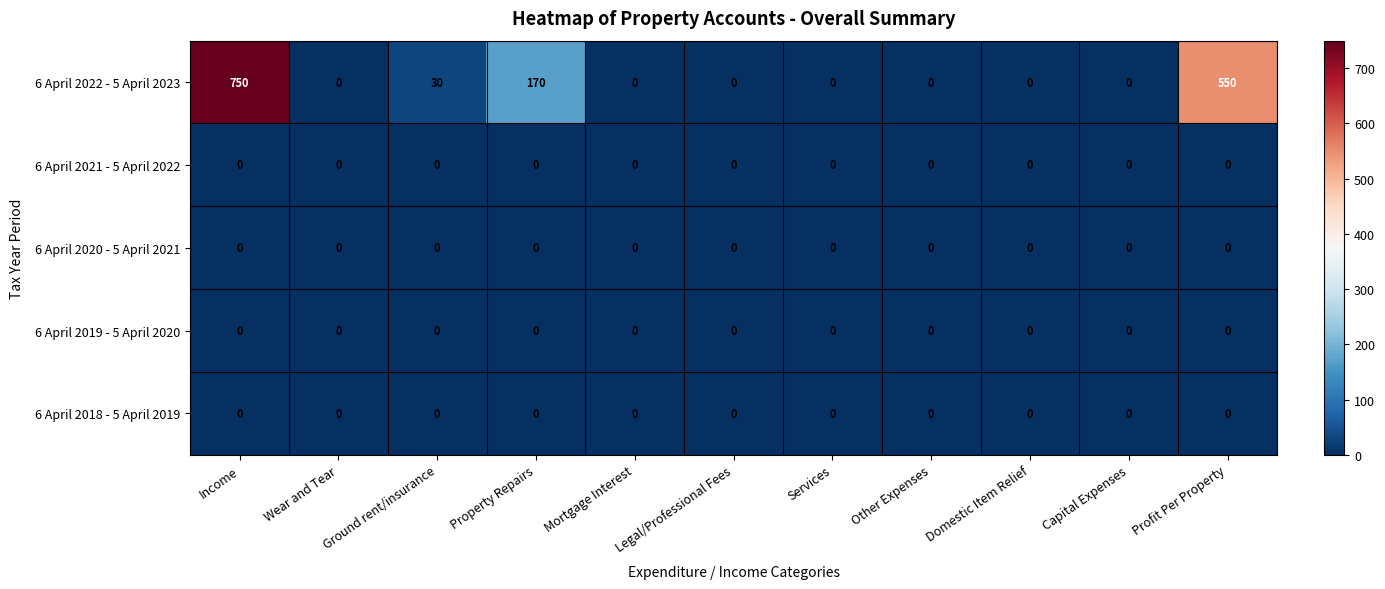

How many series are shown in this chart?

5